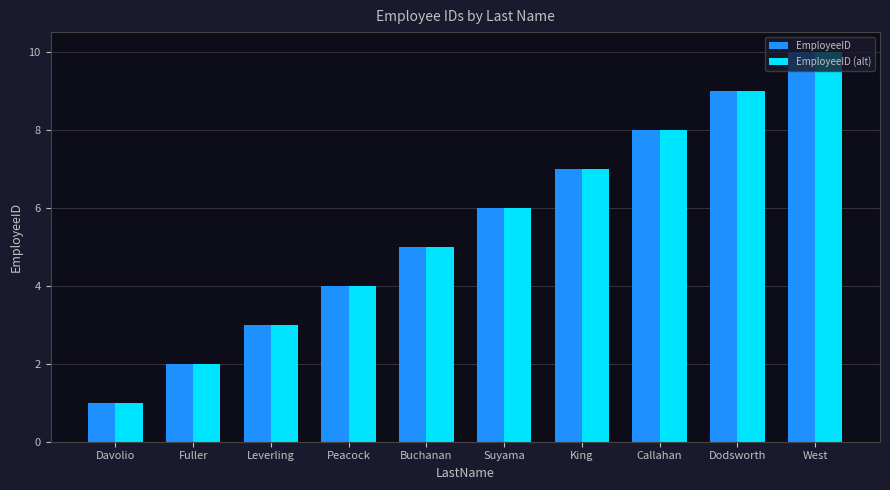

What is the approximate value of EmployeeID at Dodsworth?

9